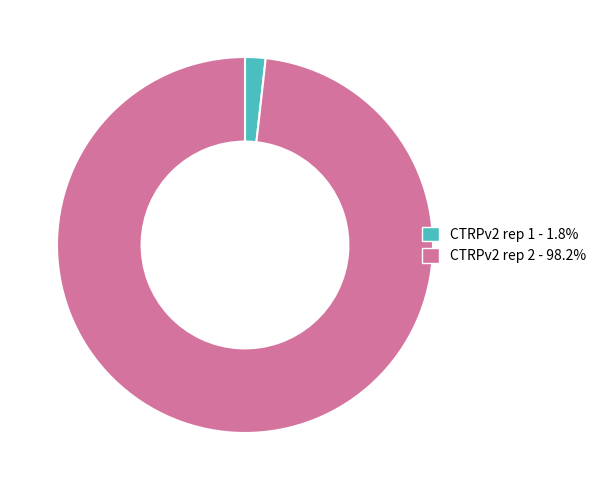

Is it true that CTRPv2 rep 1 is 2% of the pie?

True